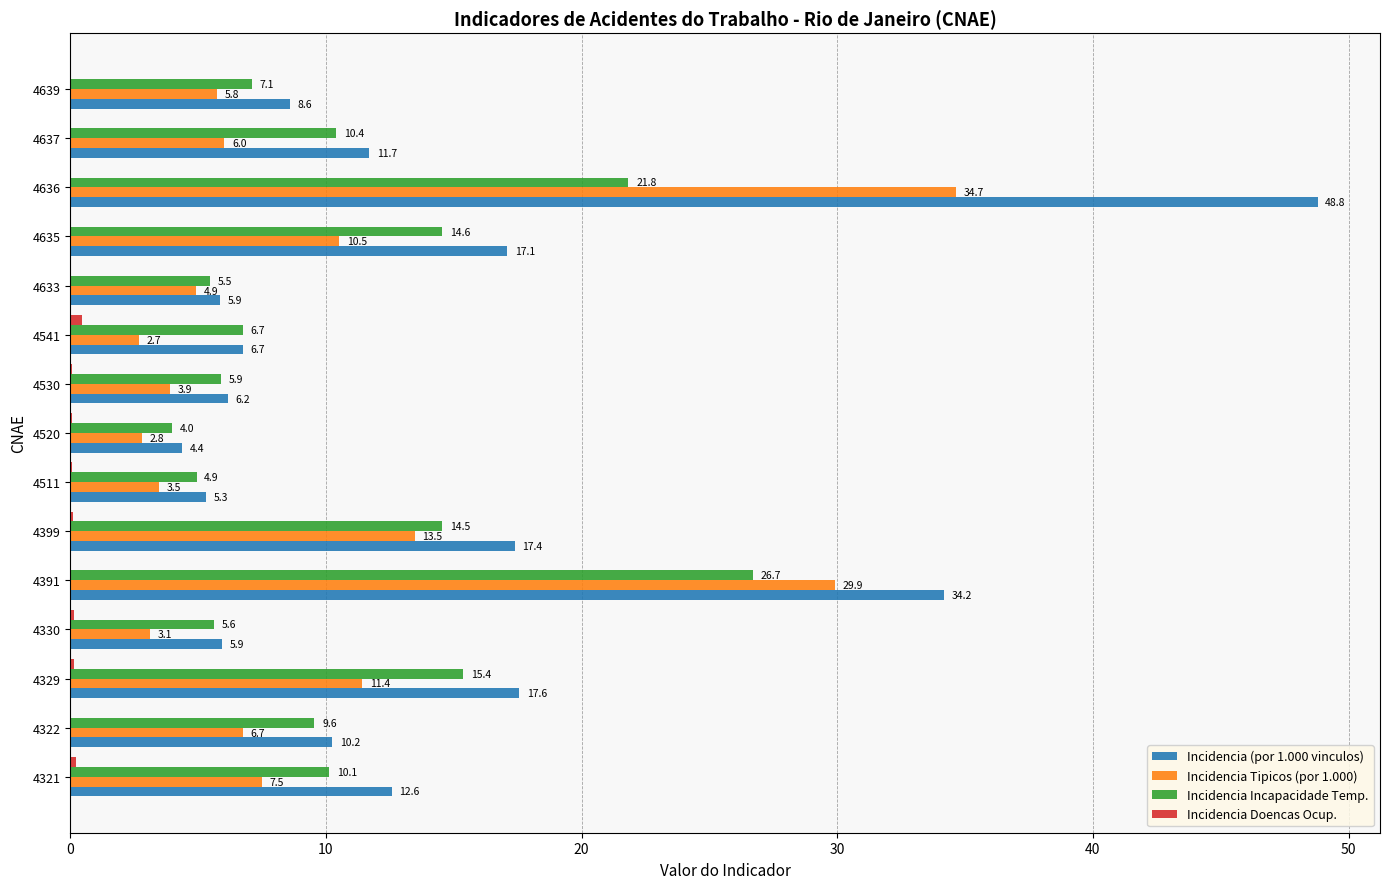

Which series has the largest total across all categories?

Incidencia (por 1.000 vinculos)